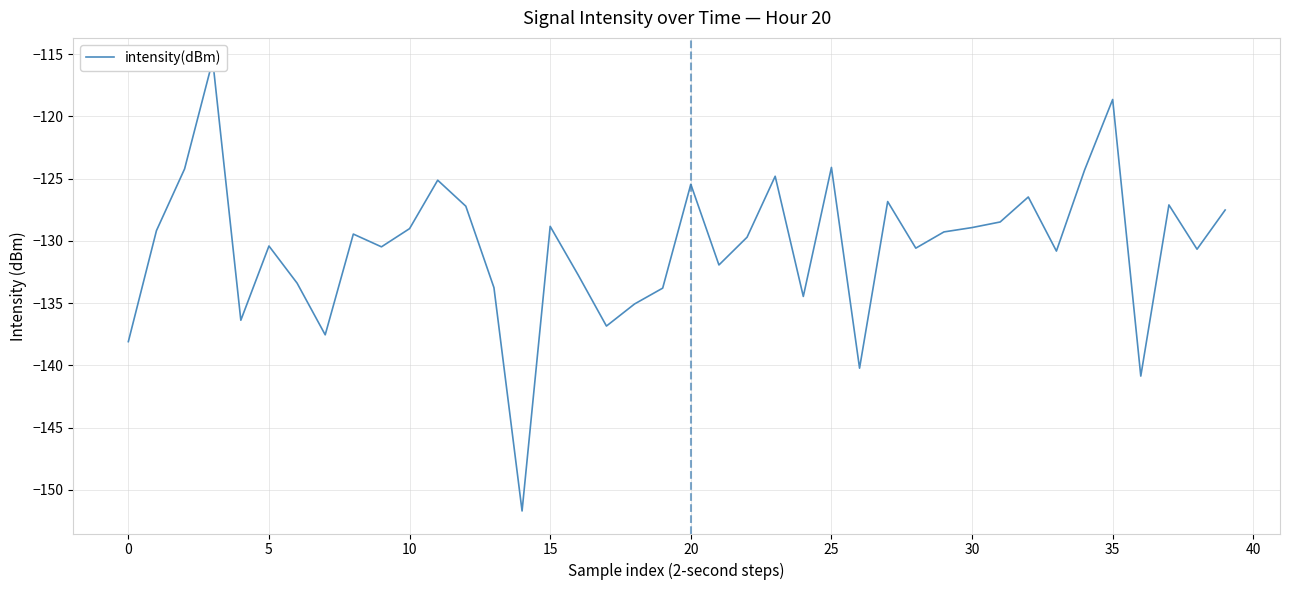

Reading right to left, extract all data points from this chart.

-127.5	-130.7	-127.1	-140.9	-118.6	-124.3	-130.8	-126.5	-128.5	-128.9	-129.3	-130.6	-126.8	-140.2	-124.1	-134.5	-124.8	-129.7	-131.9	-125.4	-133.8	-135.1	-136.8	-132.8	-128.8	-151.7	-133.7	-127.2	-125.1	-129.0	-130.5	-129.4	-137.5	-133.4	-130.4	-136.4	-115.5	-124.2	-129.2	-138.1